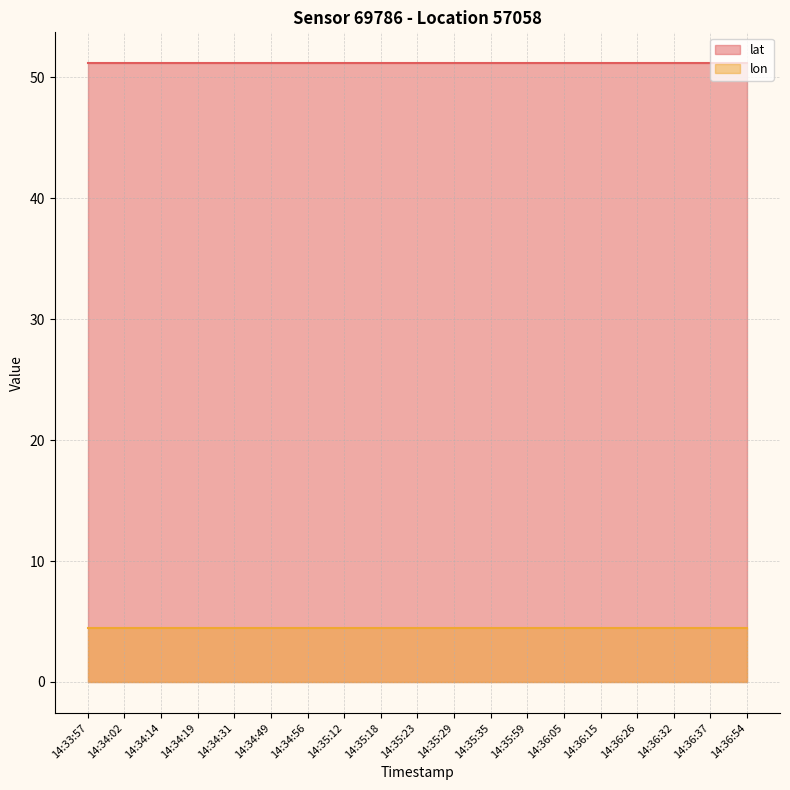

True or false: lon has more than 0 interior local peaks.

False